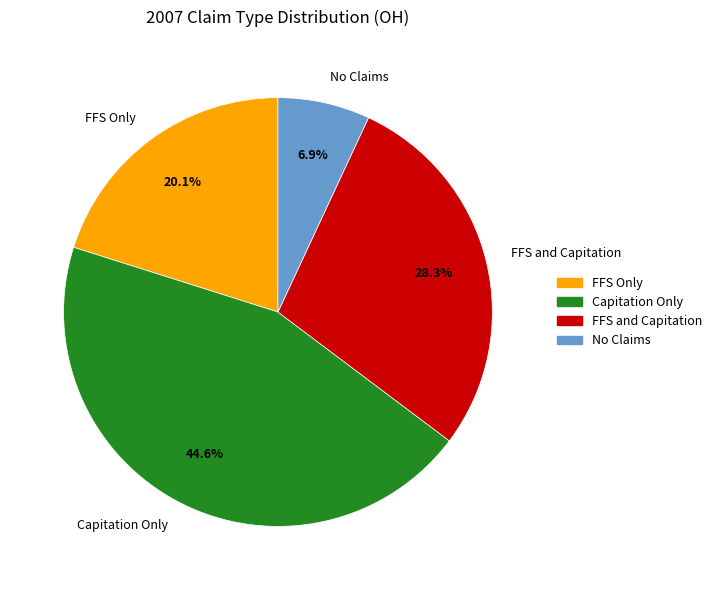

Which category has the smallest portion of the pie?

No Claims